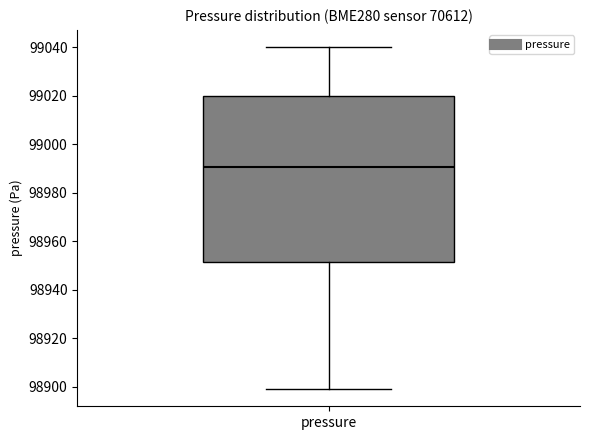

Read this box plot against the y-axis: the position of the median line, the range covered by the box, and the ends of both whiskers. The values are not printed on the chart, so give them approximately, as read against the axis.

median 98990, box 98952 to 99020, whiskers 98900 to 99040